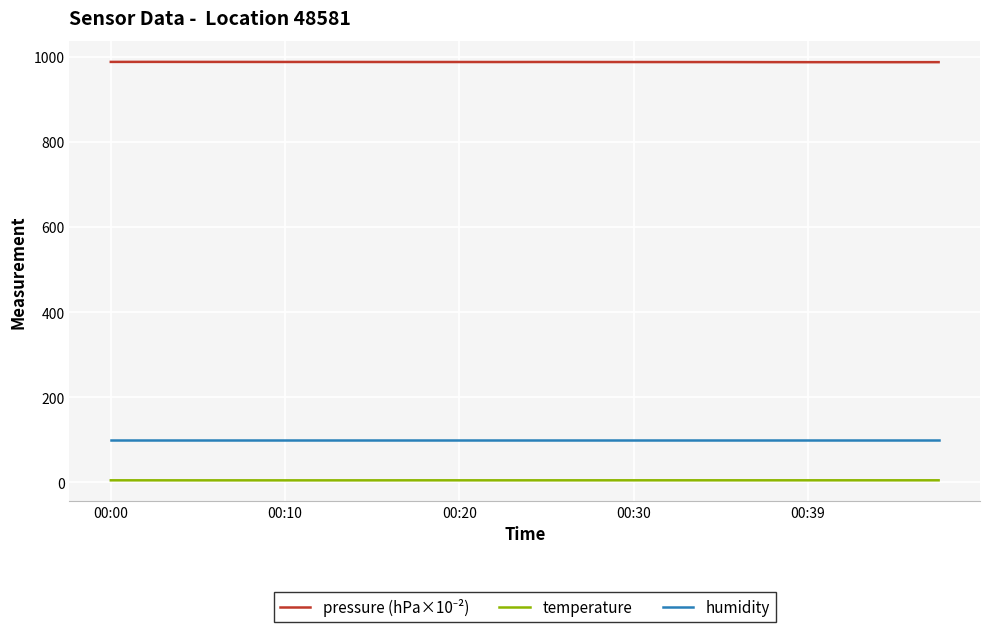

True or false: temperature and humidity cross at least once.

False